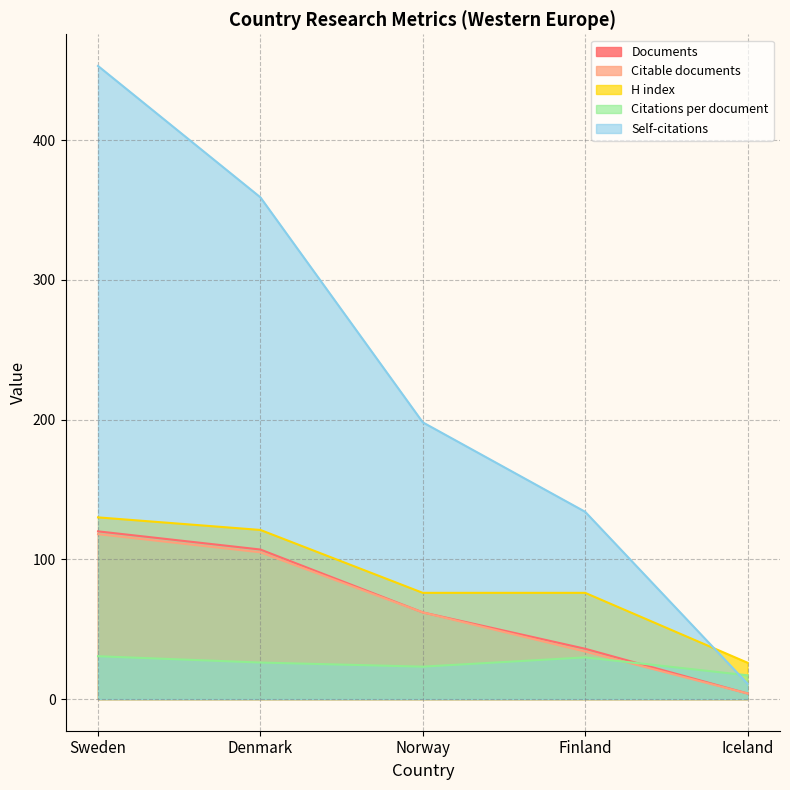

Where is the first local maximum for Citations per document?

Finland